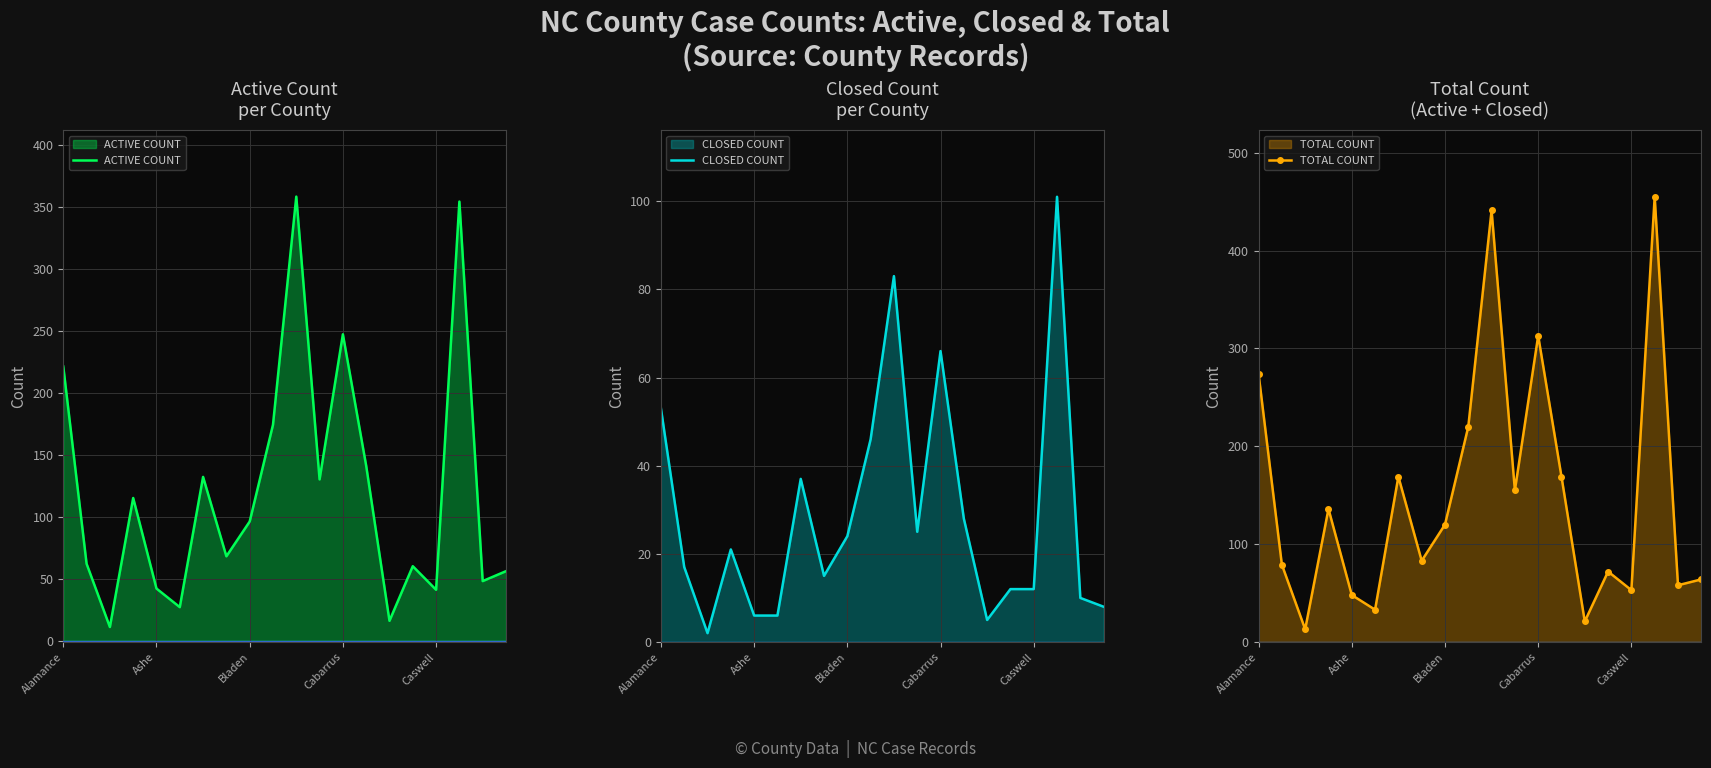

True or false: CLOSED COUNT and ACTIVE COUNT intersect in this chart.

False